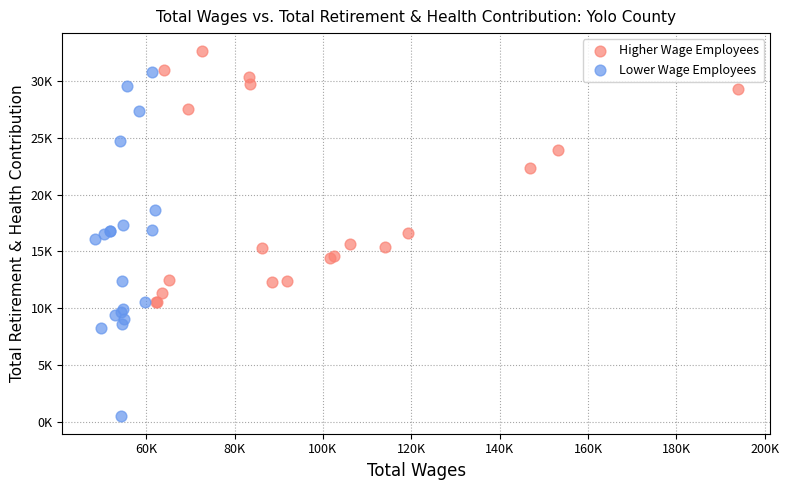

Which series has the widest spread of Y values?

Lower Wage Employees